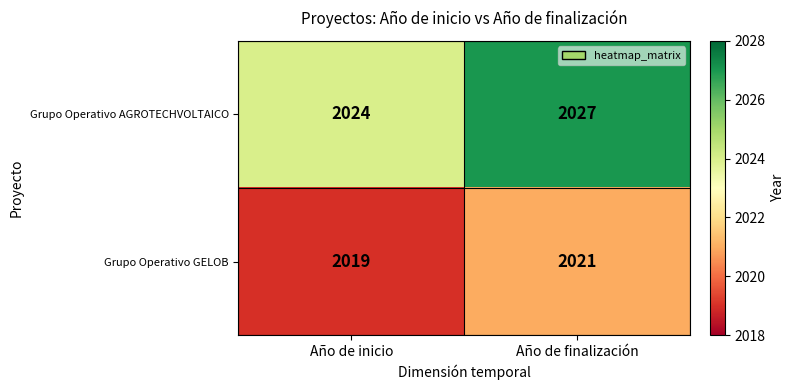

List the series in order of their peak value, highest first.

Grupo Operativo AGROTECHVOLTAICO, Grupo Operativo GELOB